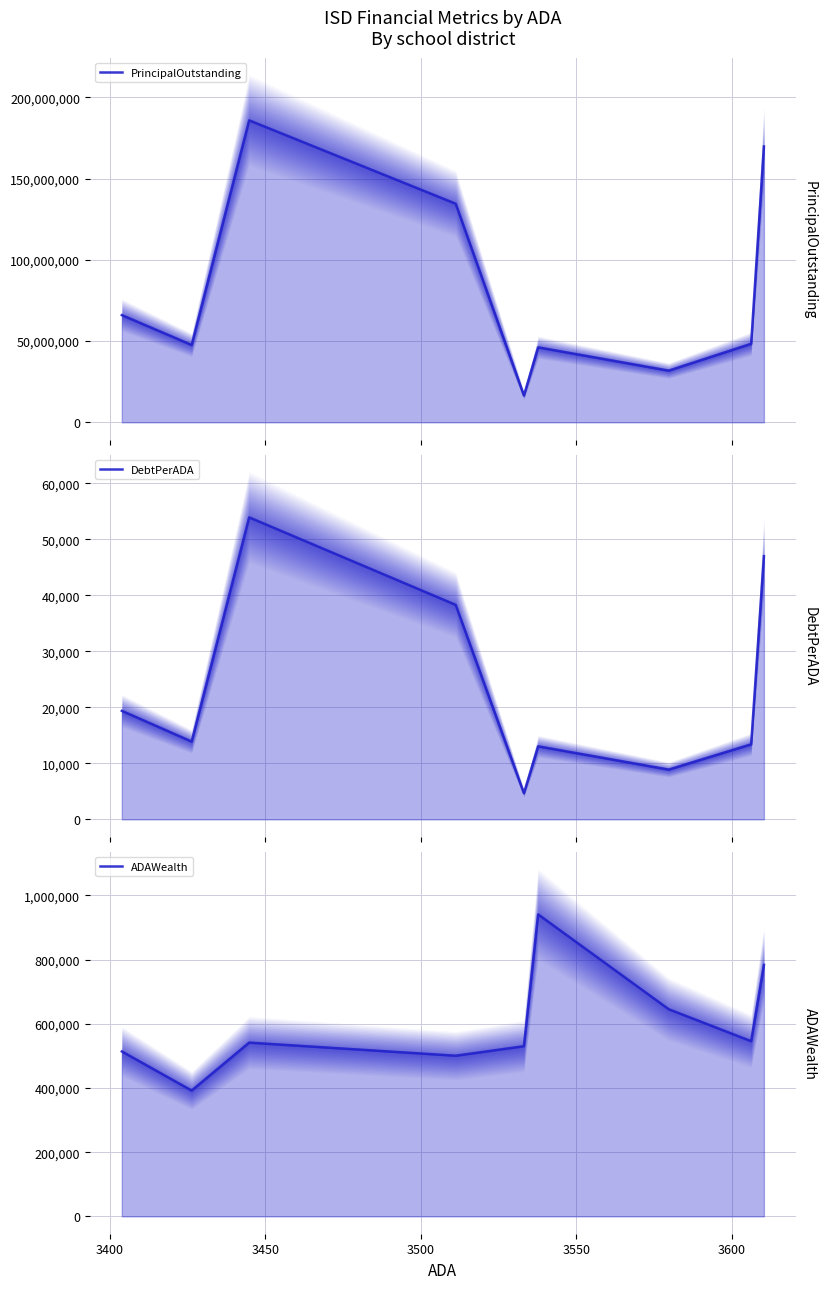

True or false: ADAWealth and PrincipalOutstanding cross at least once.

False